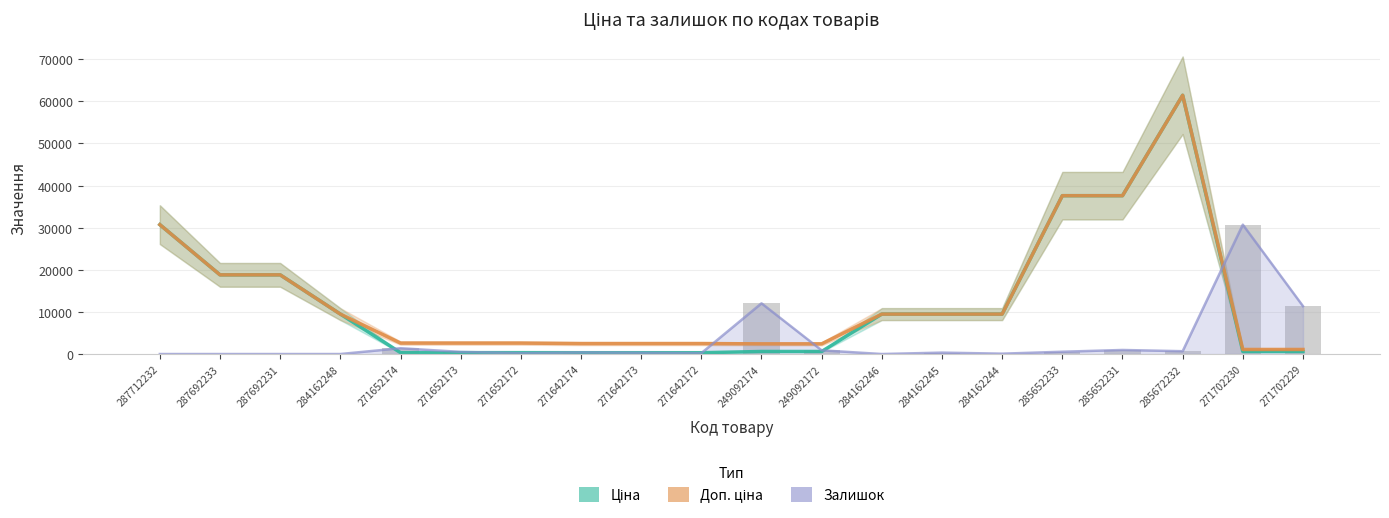

What value does the Залишок series have at 285652233?

543.3